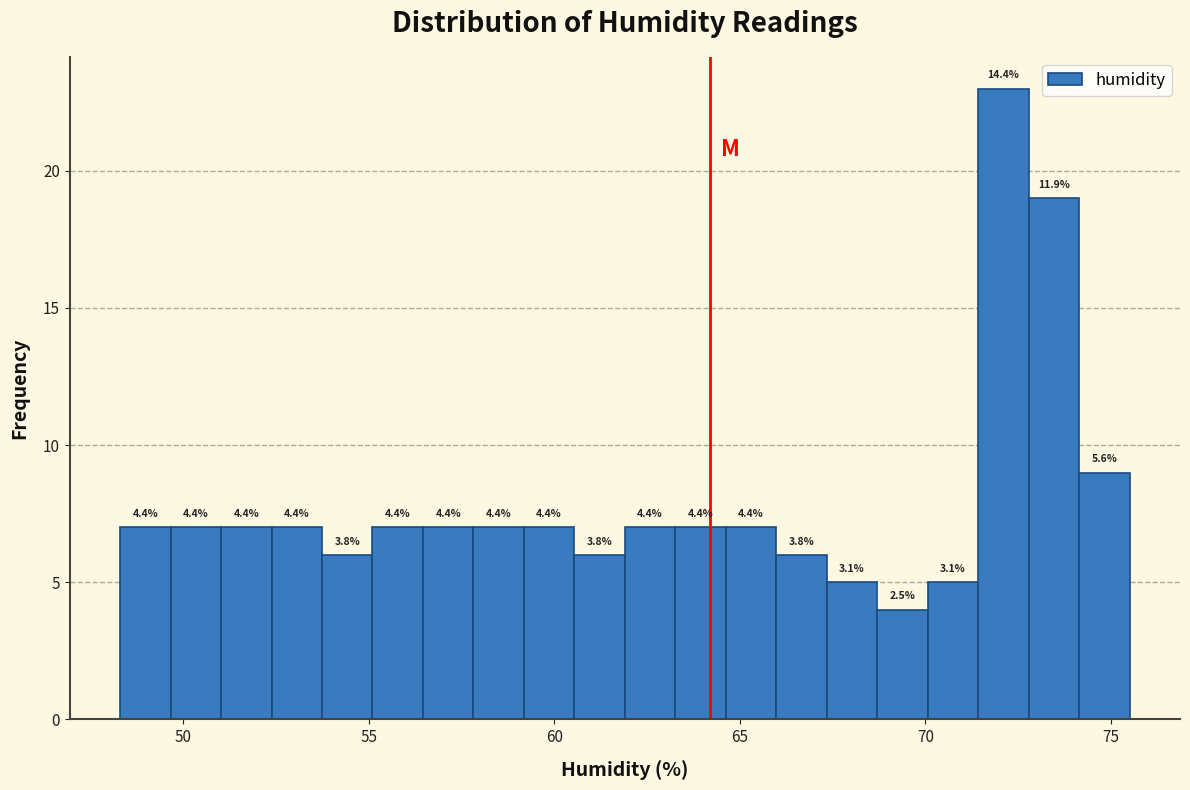

Read against the x-axis, roughly where is the centre of the tallest bar?

72.0